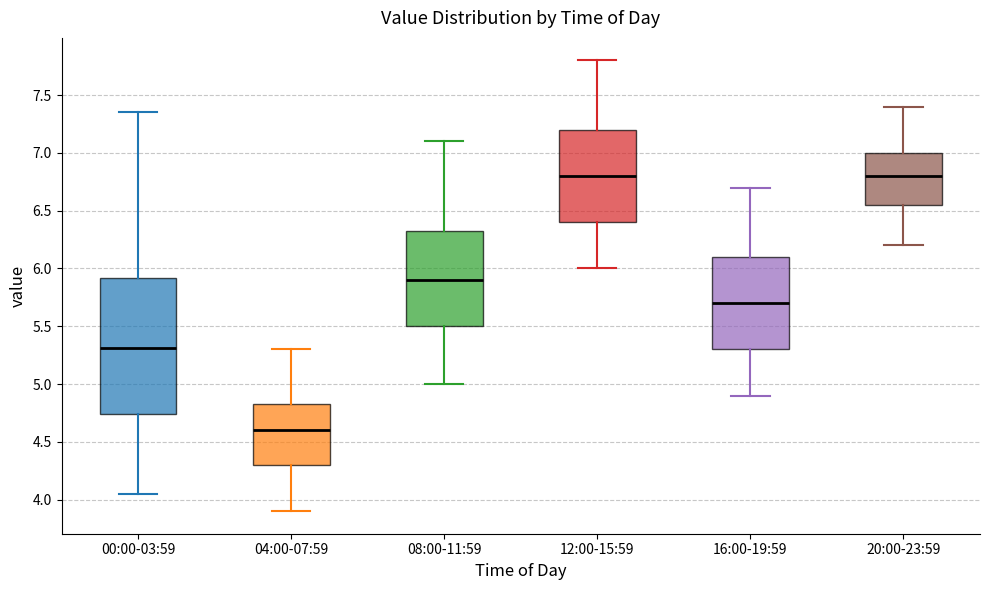

Which box is the tallest, from its lower edge to its upper edge?

00:00-03:59